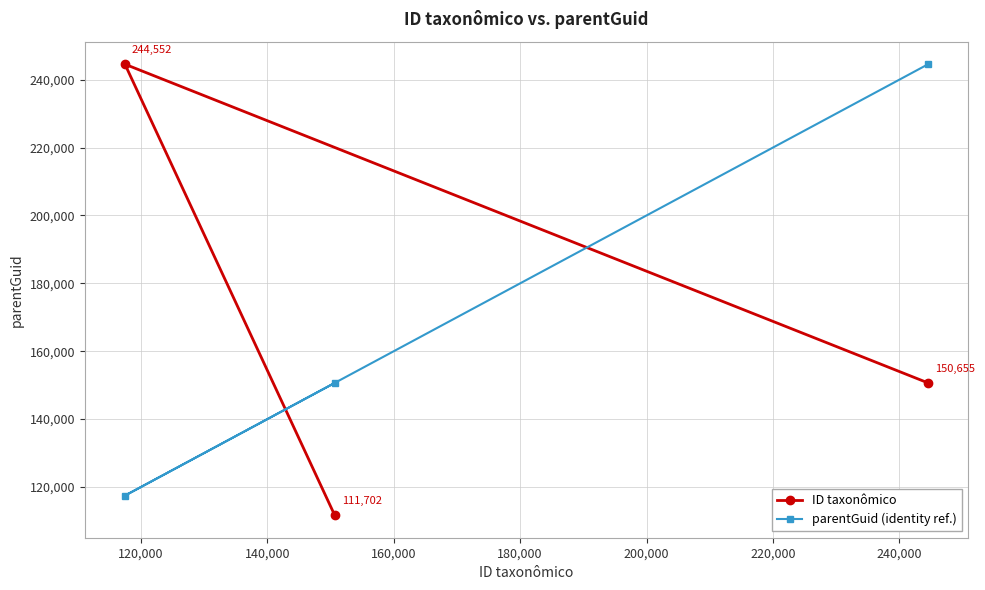

List the series in order of their overall mean, lowest first.

ID taxonômico, parentGuid (identity ref.)